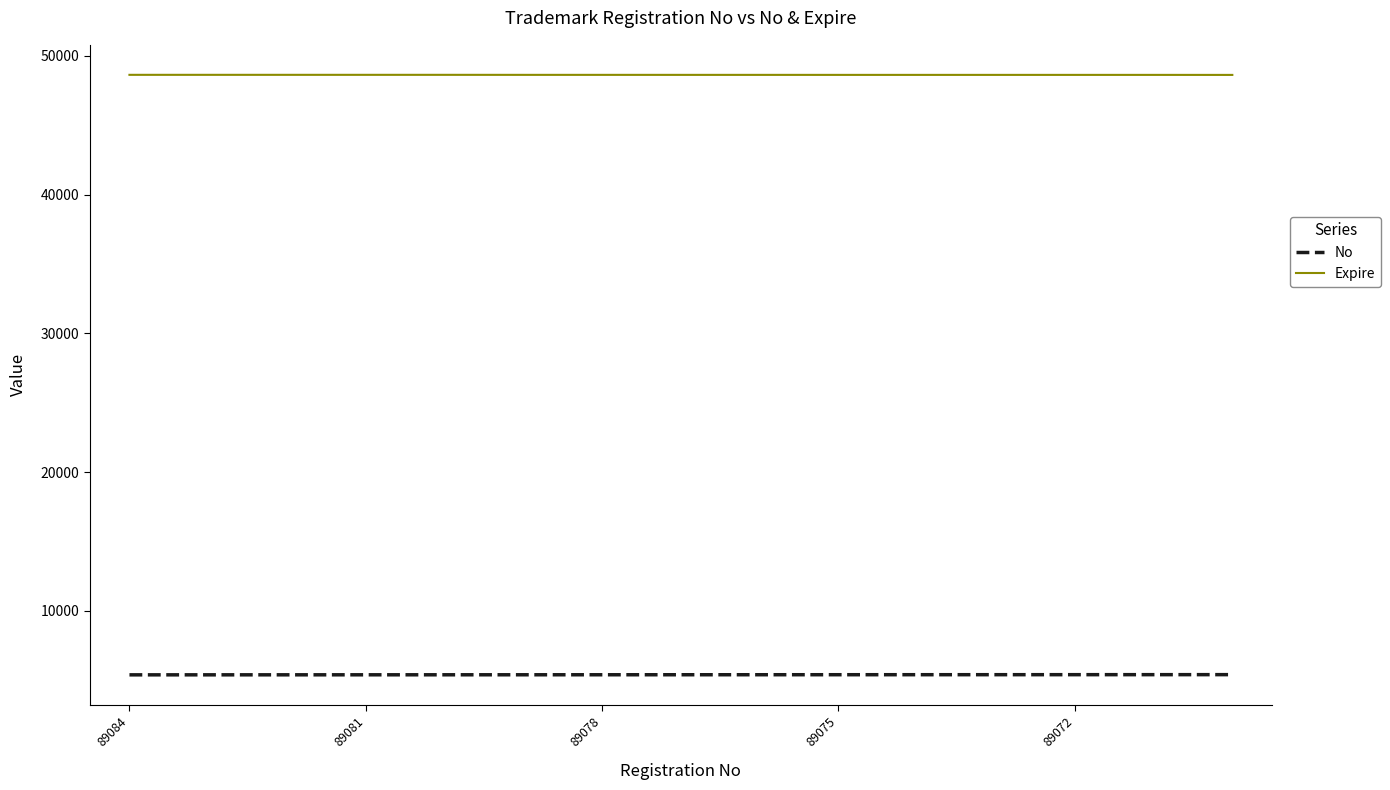

What is the greatest value displayed?

48623